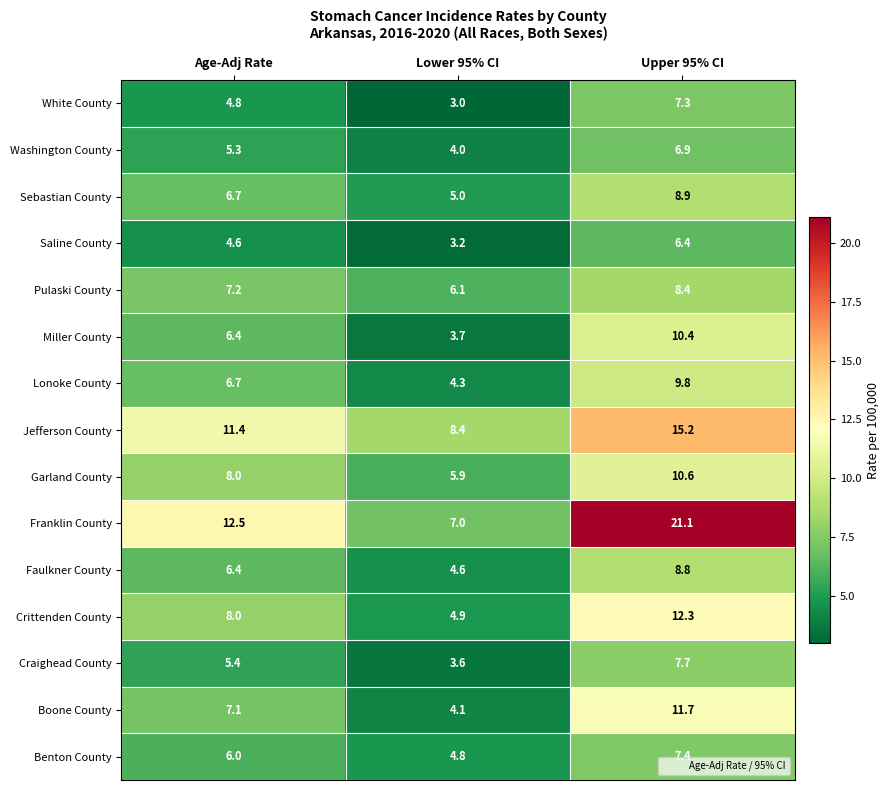

What is the approximate value of Miller County at Age-Adj Rate?

6.4